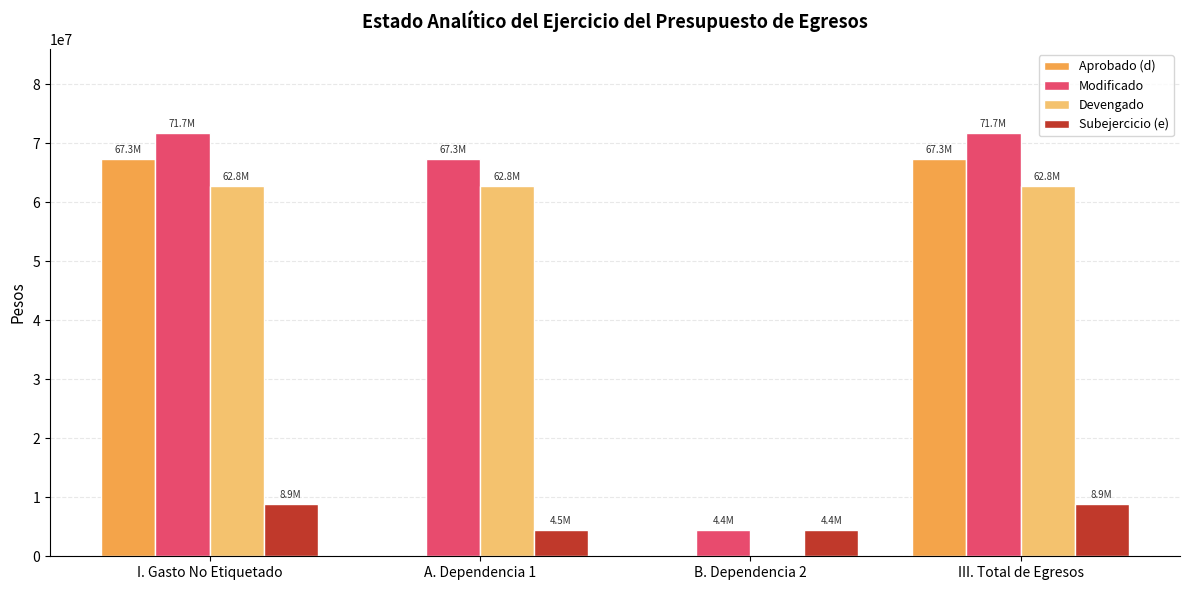

True or false: Aprobado (d) has a value of 67312273.0 at I. Gasto No Etiquetado.

True